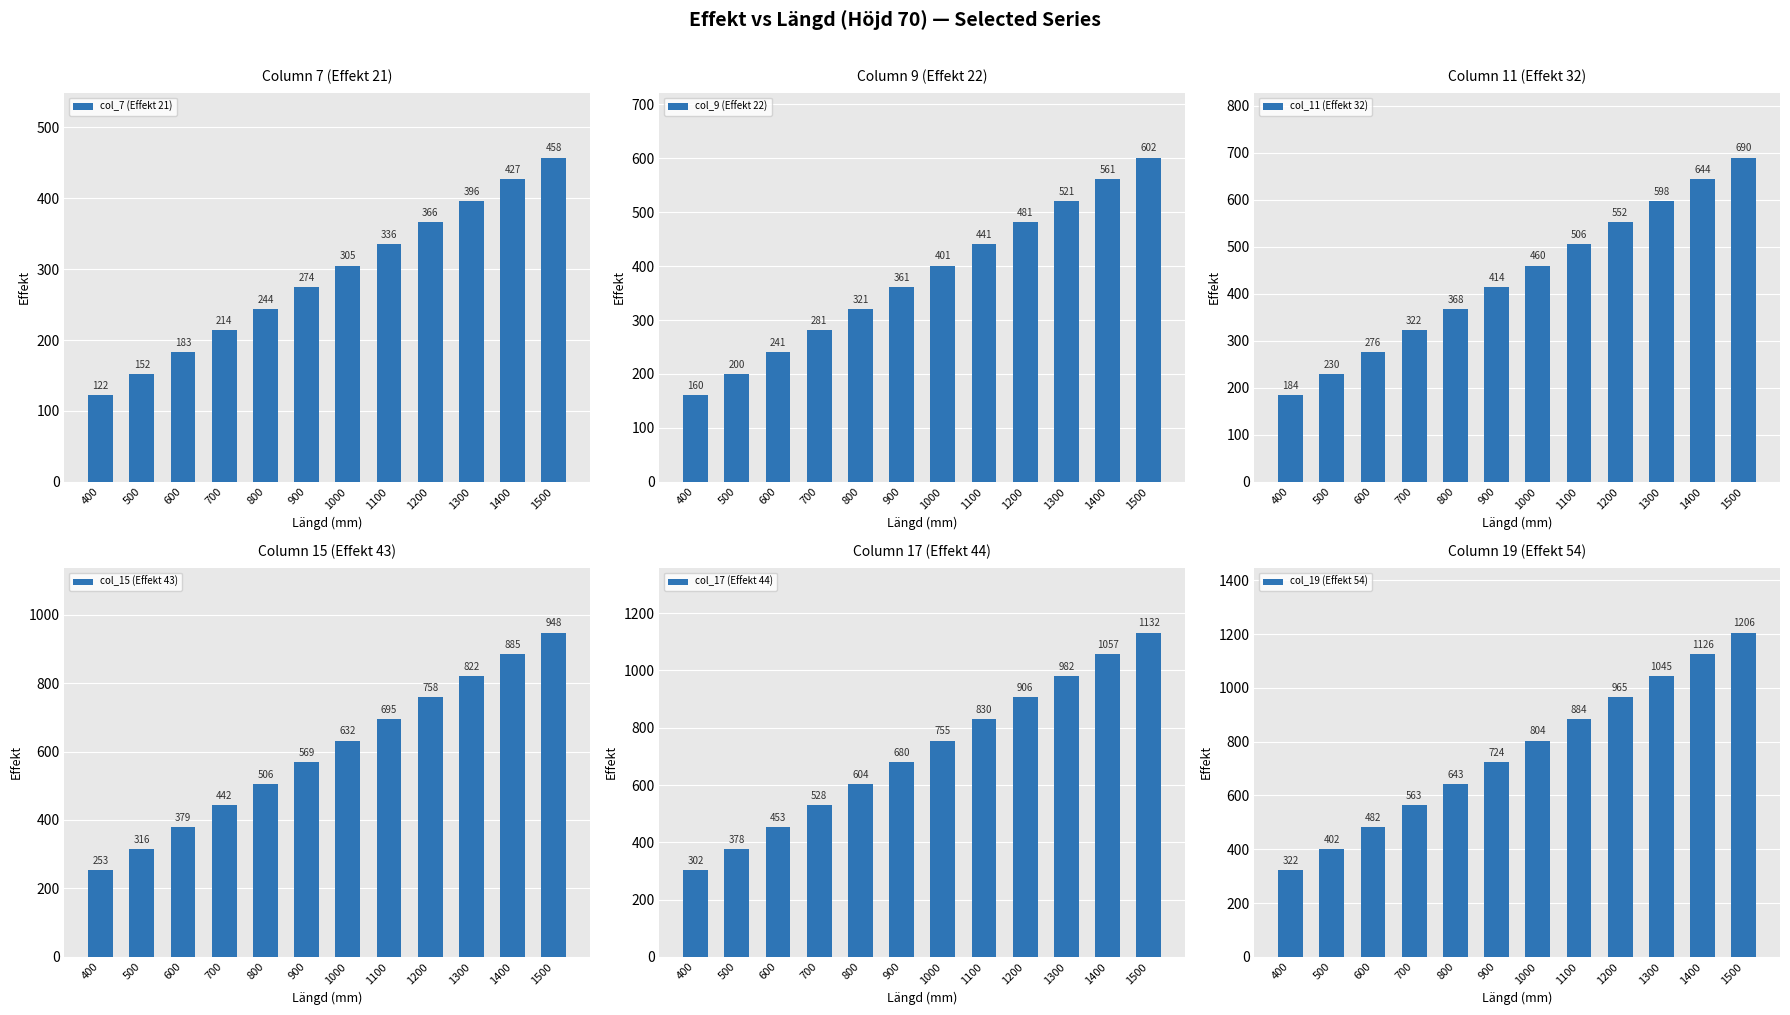

Between 1200 and 1100, which is larger?

1200